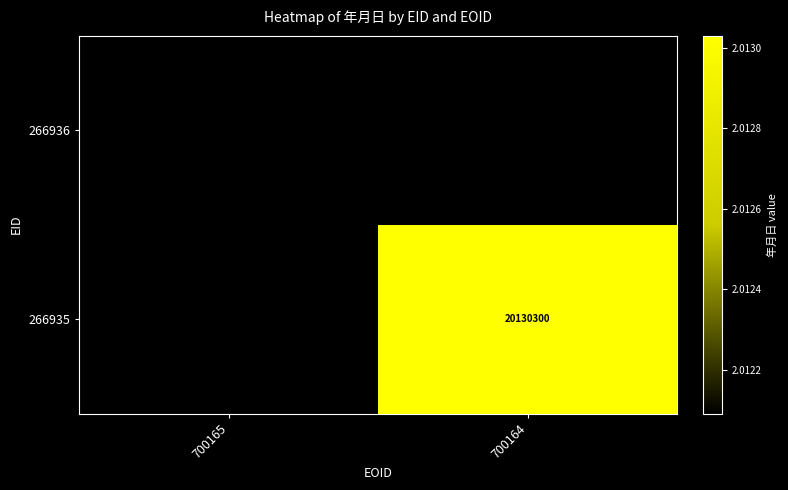

True or false: 266935 has a value of 5726024 at 700164.

False